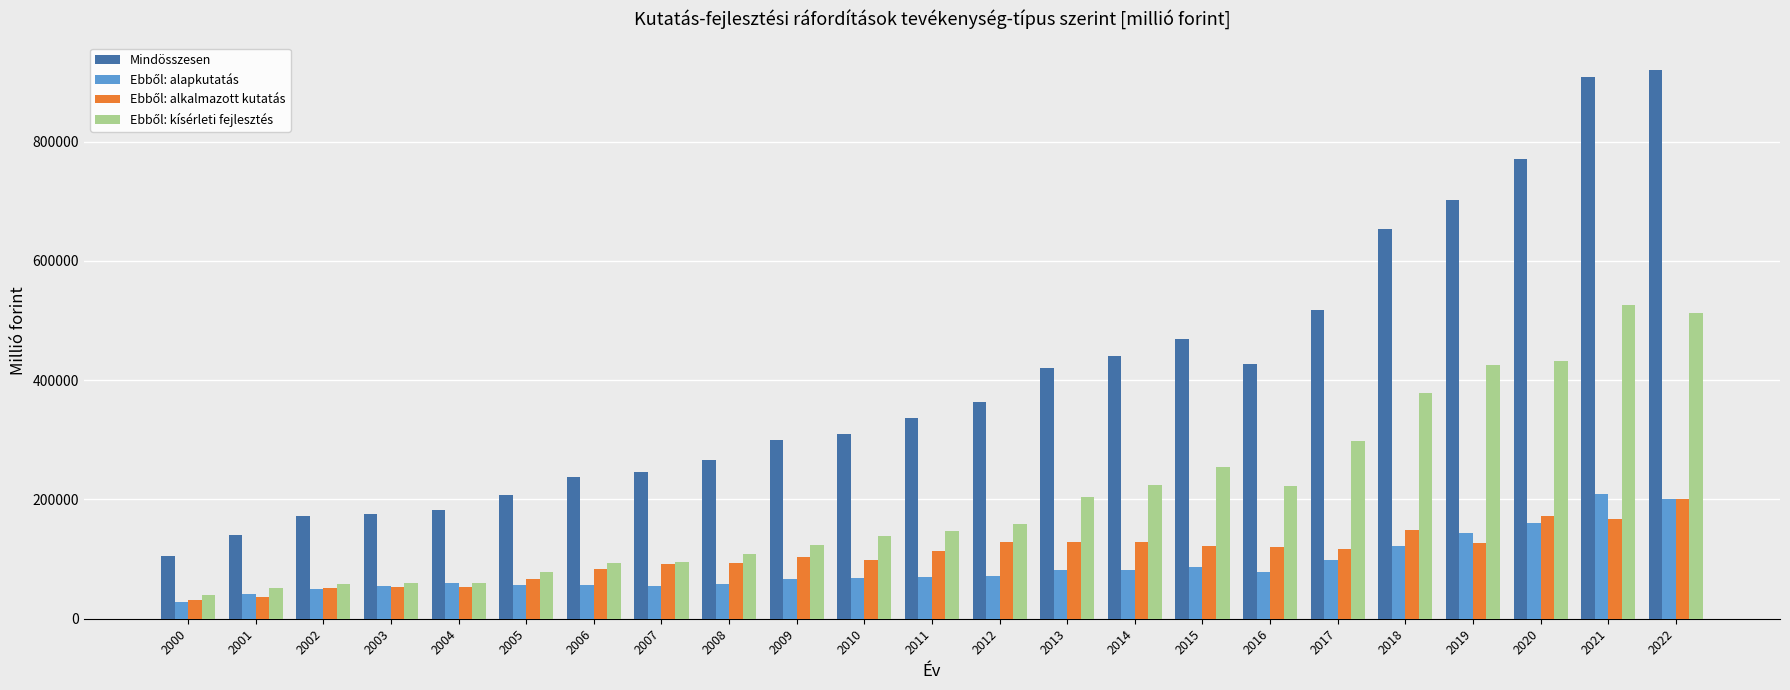

What is the sum of the Mindösszesen values at 2010 and 2005?

517974.5